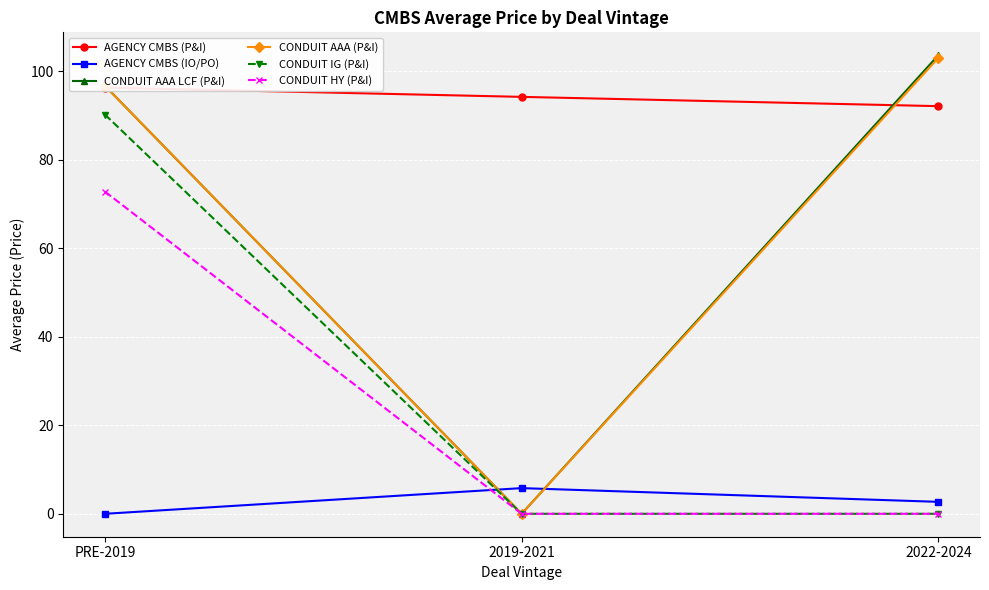

What is the difference between the highest and lowest values at 2019-2021?

94.2